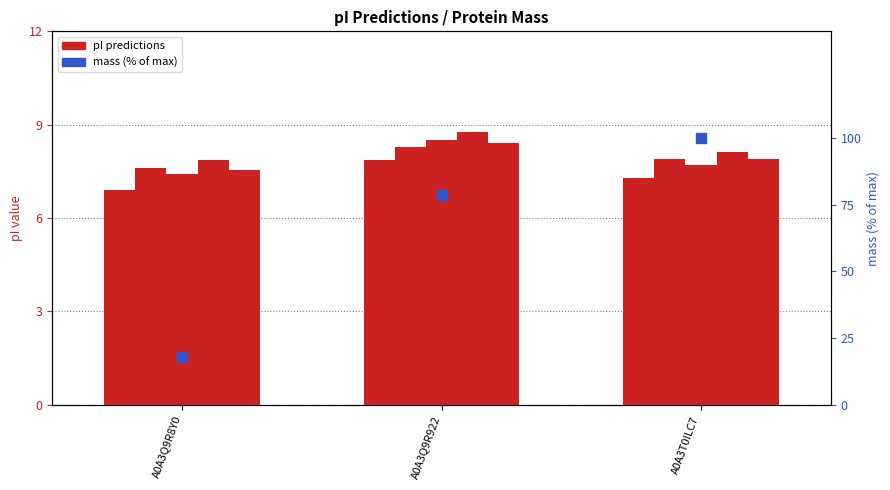

At how many categories does at least one series exceed 10?

3